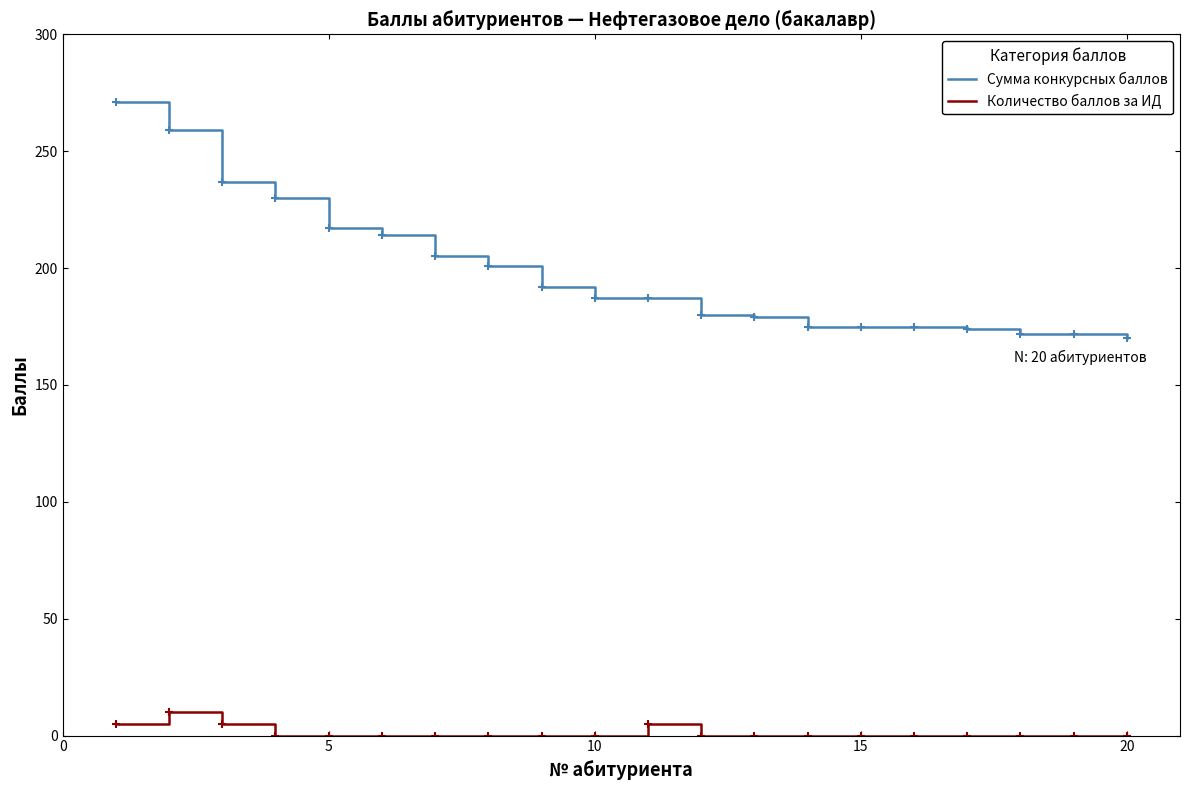

True or false: Количество баллов за ИД and Сумма конкурсных баллов cross at least once.

False